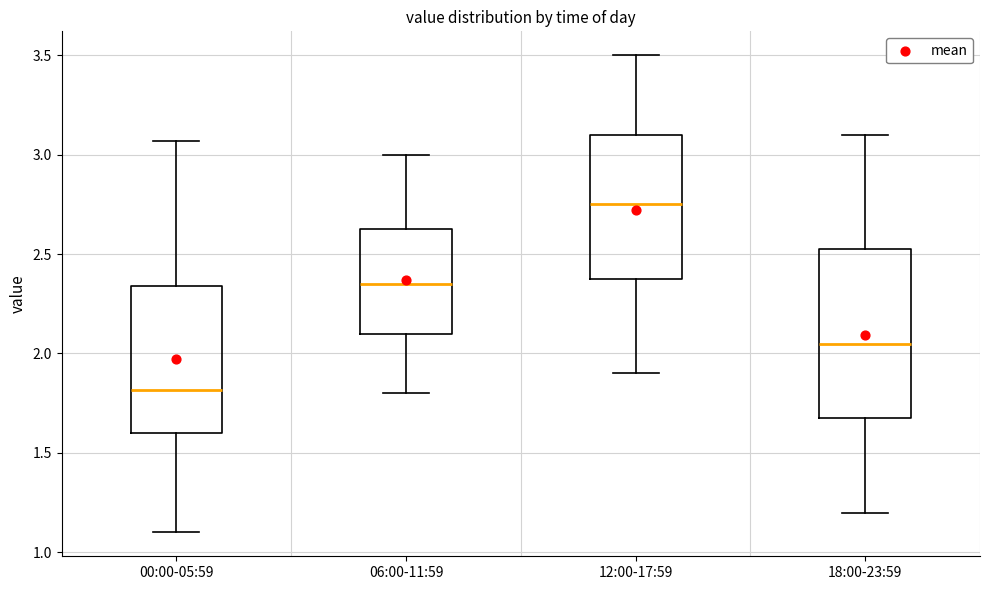

Comparing the boxes themselves (not the whiskers), which one is the tallest?

18:00-23:59